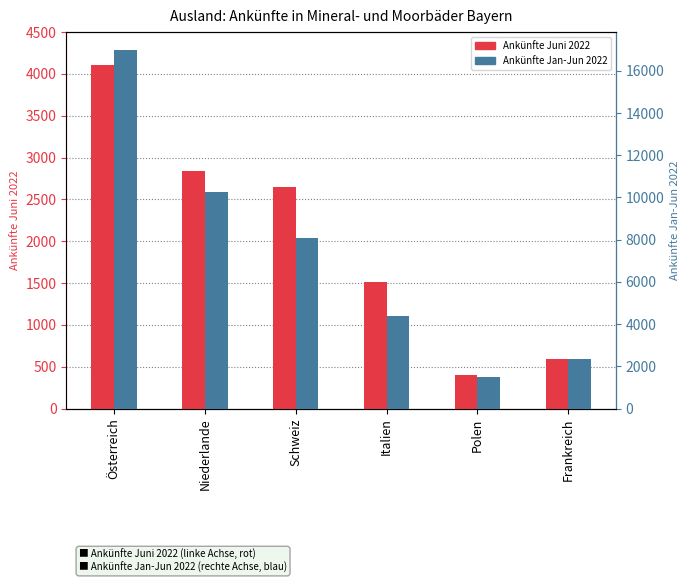

Which has a higher value, Niederlande or Schweiz?

Niederlande